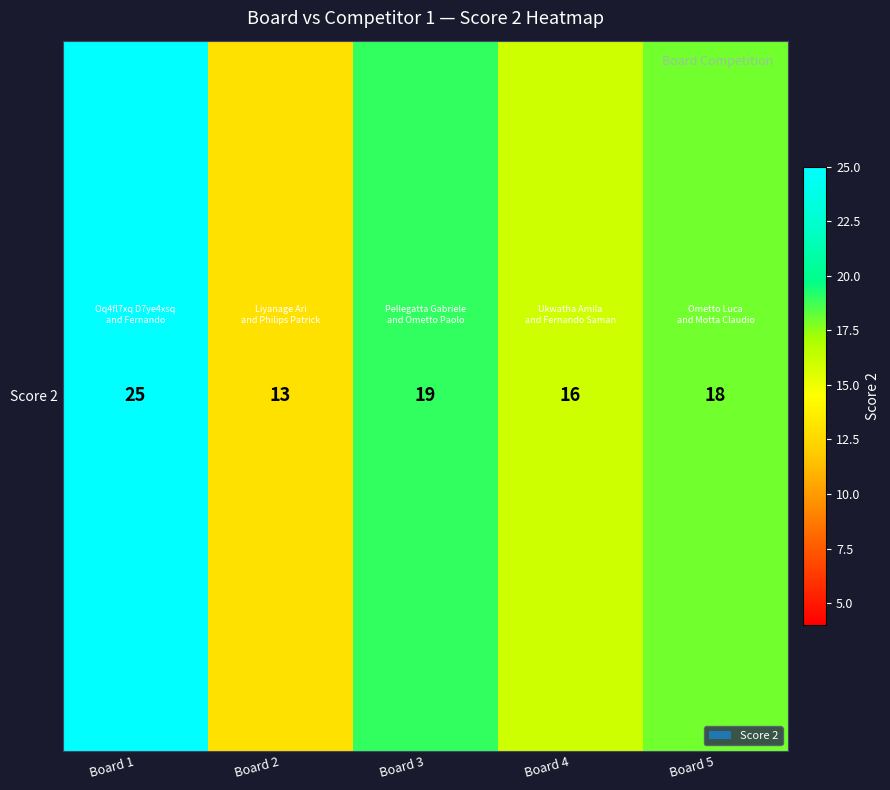

The value at Board 2 is 4. True or false?

False